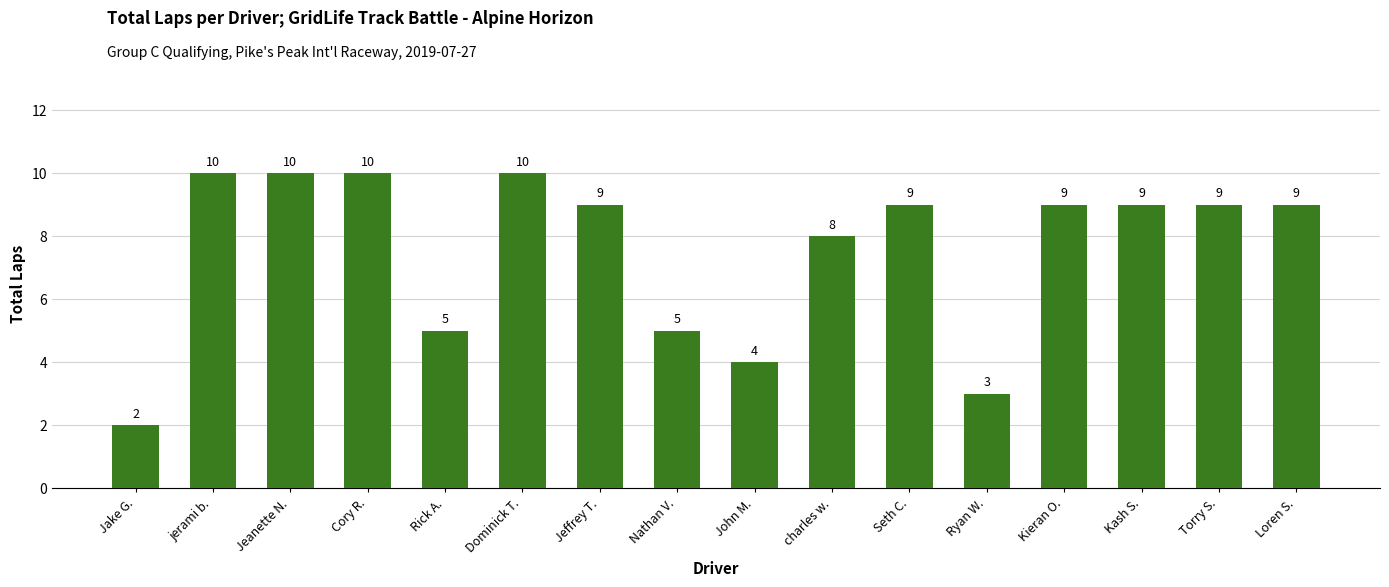

How many data points are less than 9?

6